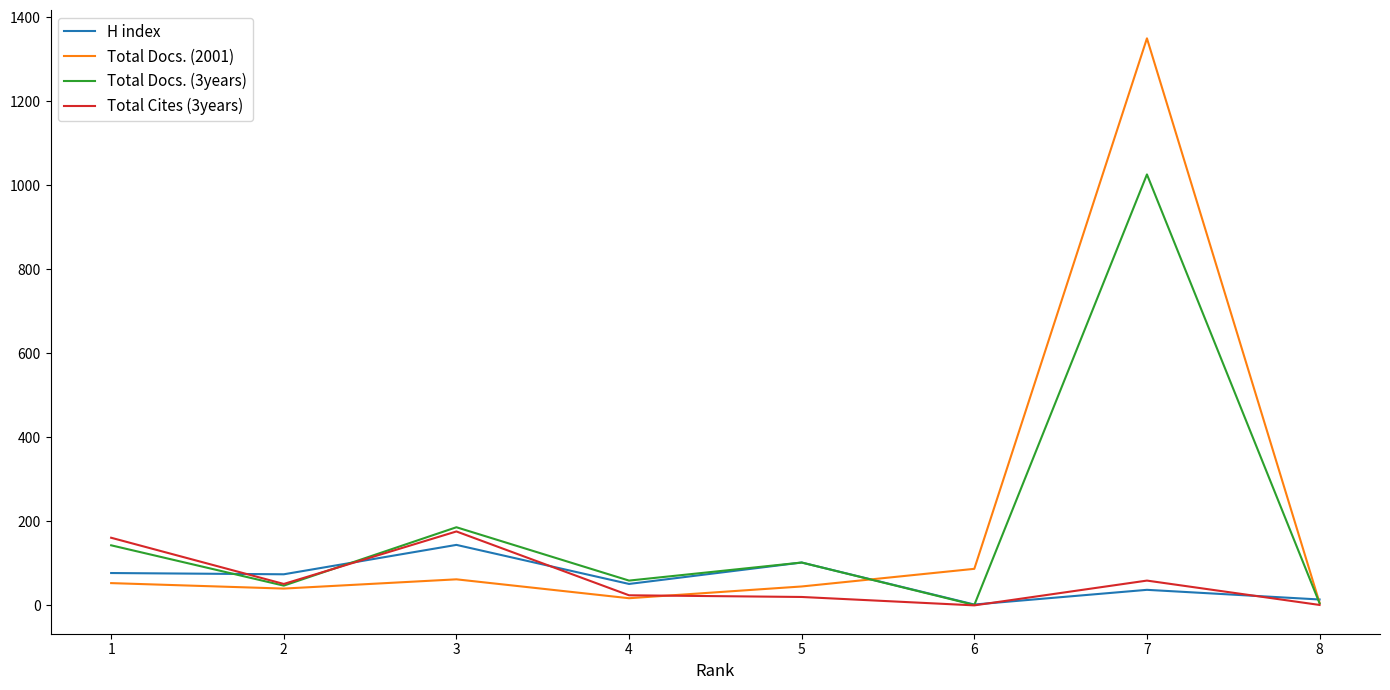

What is the greatest value displayed?

1350